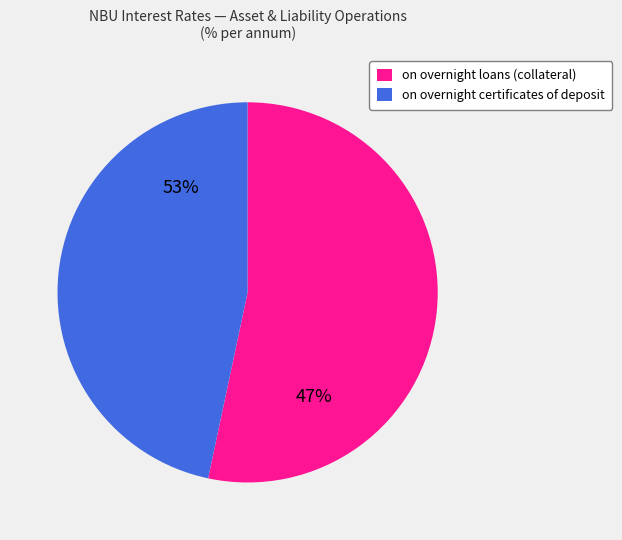

What is the change in value from on overnight loans (collateral) to on overnight certificates of deposit?

-2